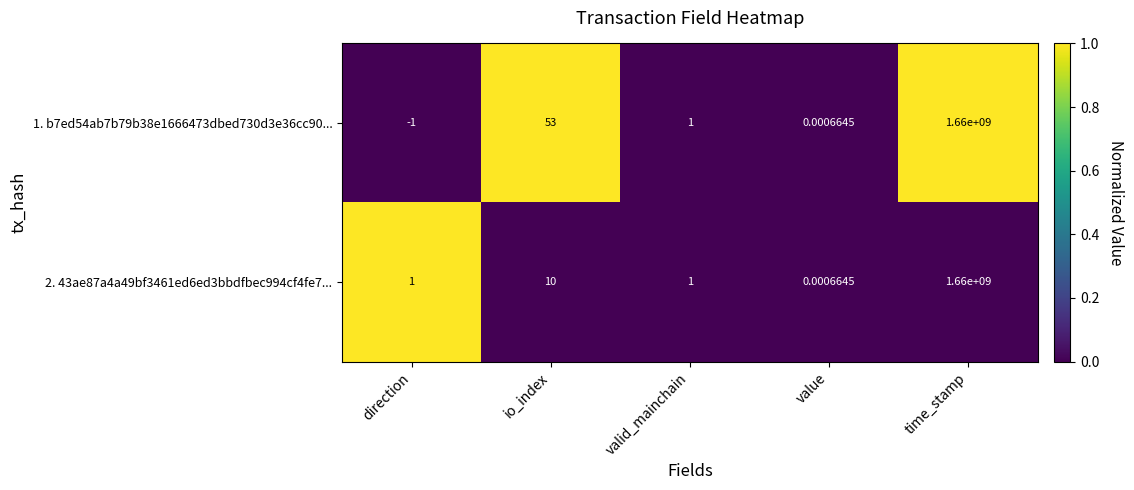

At which label is 2. 43ae87a4a49bf3461ed6ed3bbdfbec994cf4fe7... closest to 830000000?

io_index